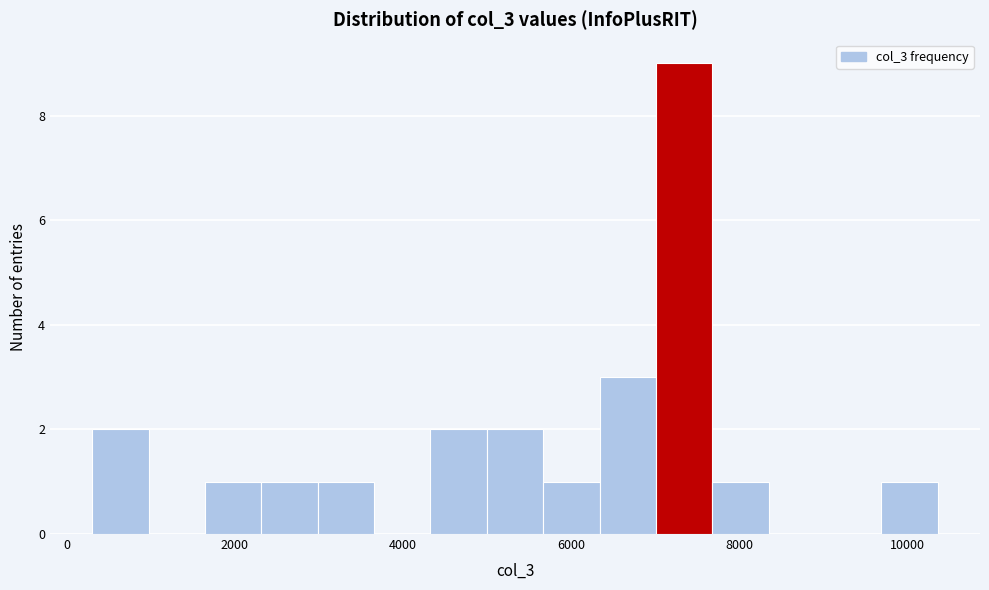

Read against the x-axis, roughly where is the centre of the tallest bar?

7400